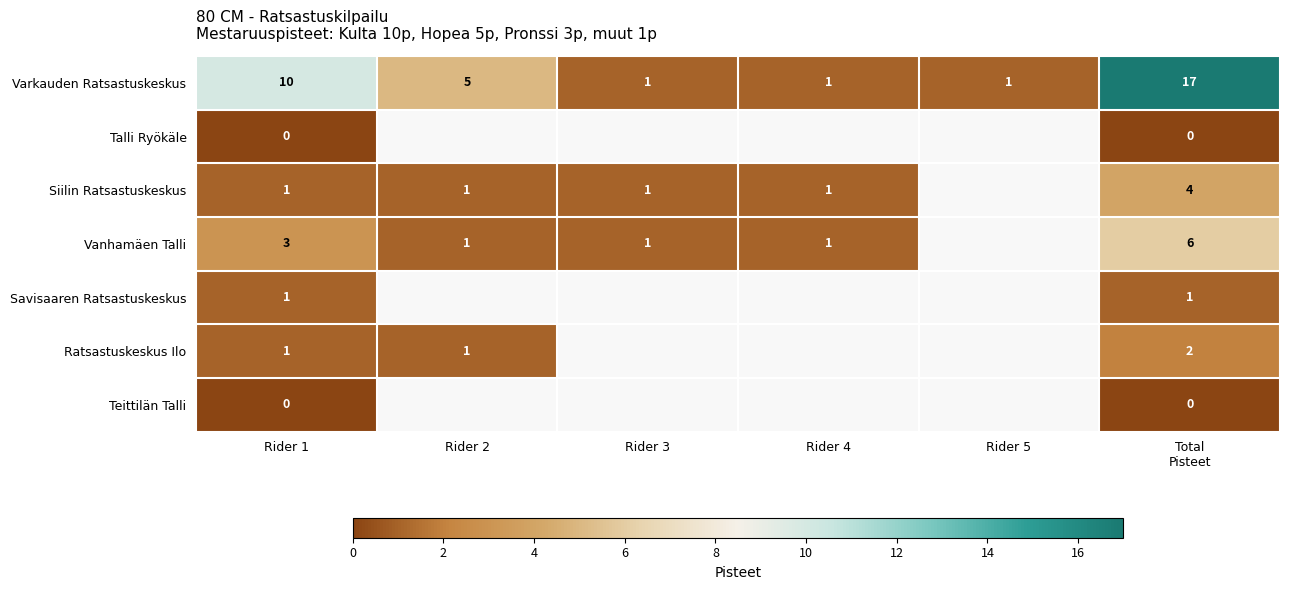

How many series are shown in this chart?

7